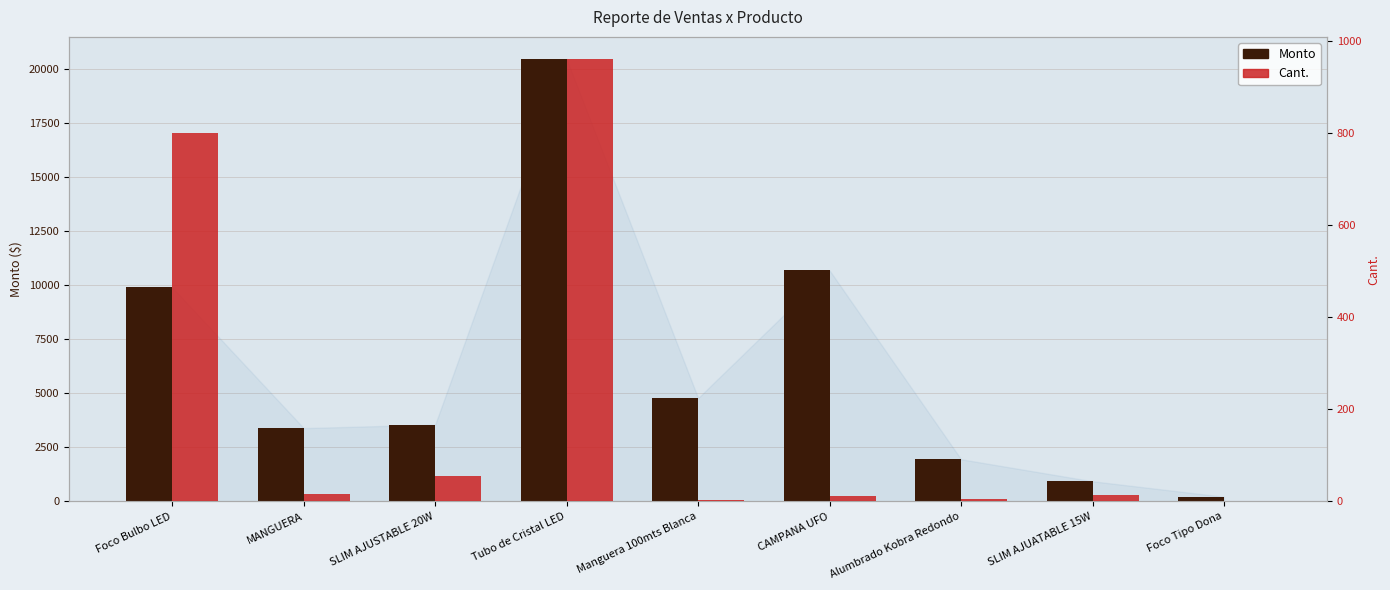

What position from the left is Foco Bulbo LED?

1